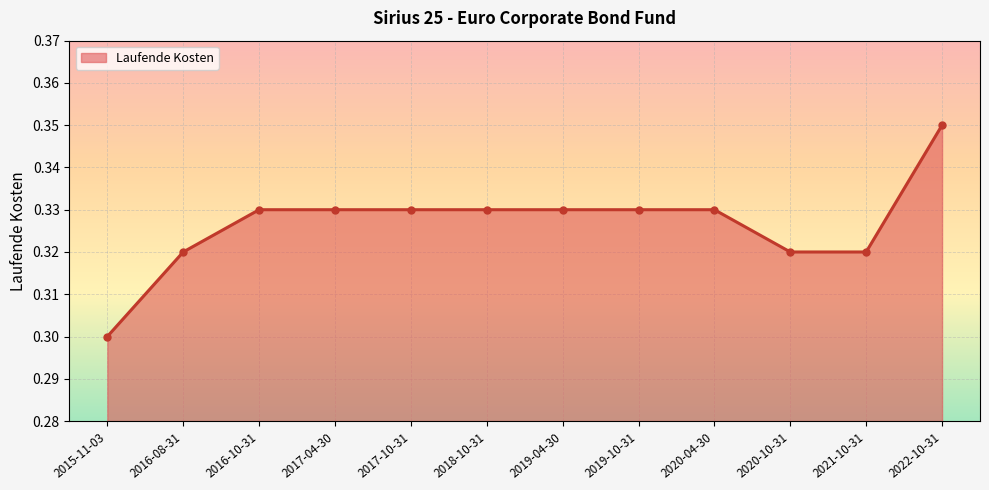

Is it true that the value at 2019-10-31 is 0.1?

False